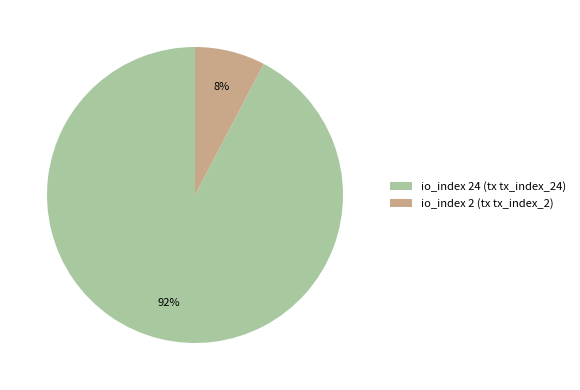

Is the sum of io_index 2 (tx tx_index_2) and io_index 24 (tx tx_index_24) greater than half?

Yes